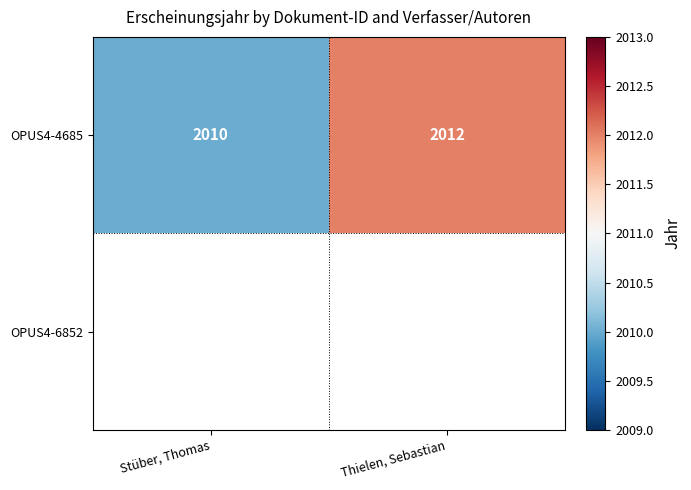

Between Stüber, Thomas and Thielen, Sebastian, which is larger?

Thielen, Sebastian